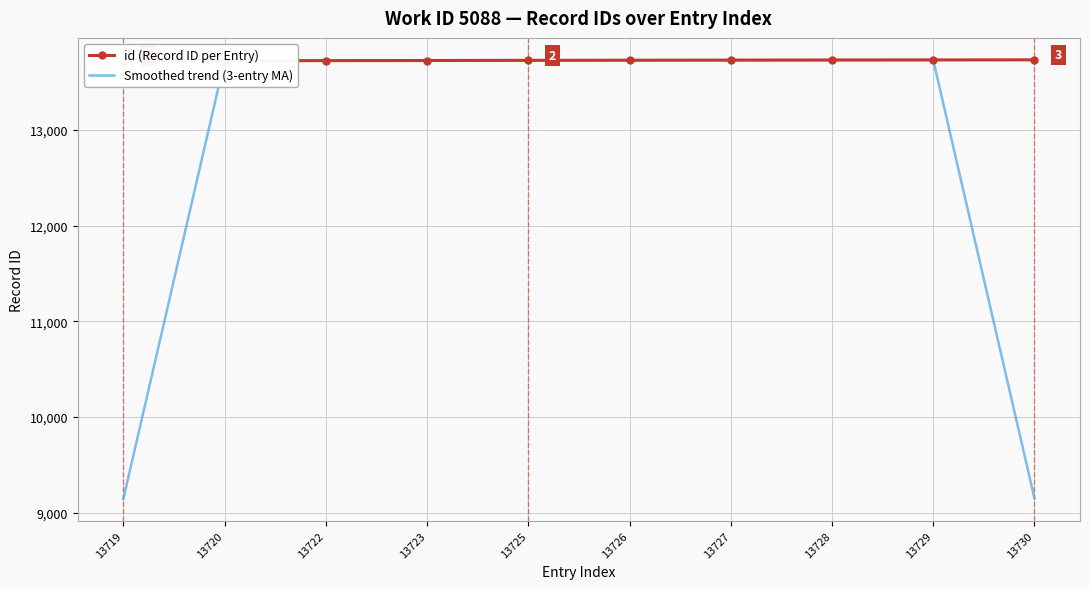

What is the difference between the id (Record ID per Entry) values at 13725 and 13719?

6.0